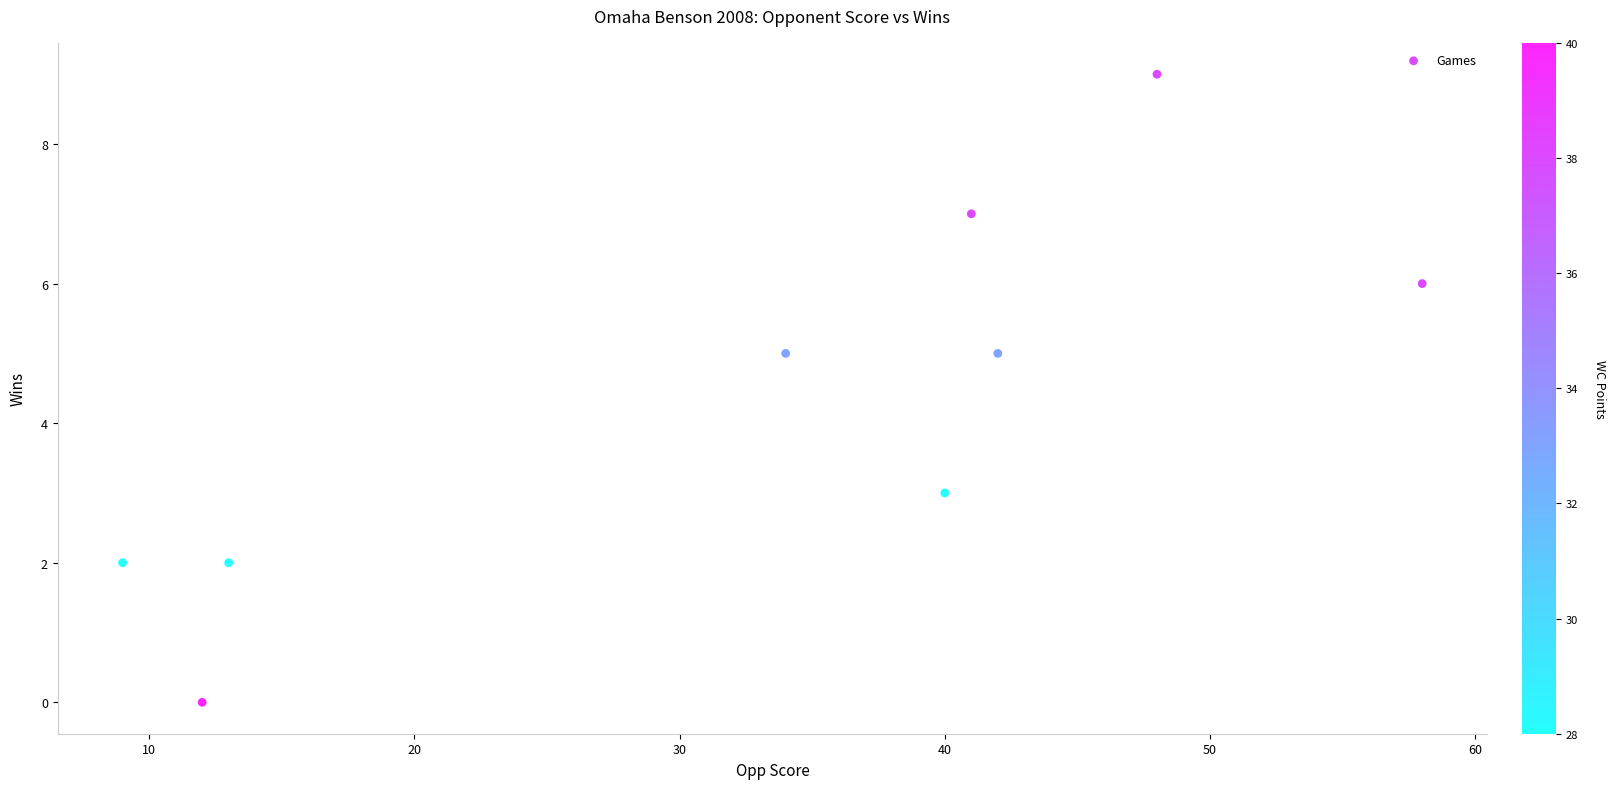

What is the average Y value?

4